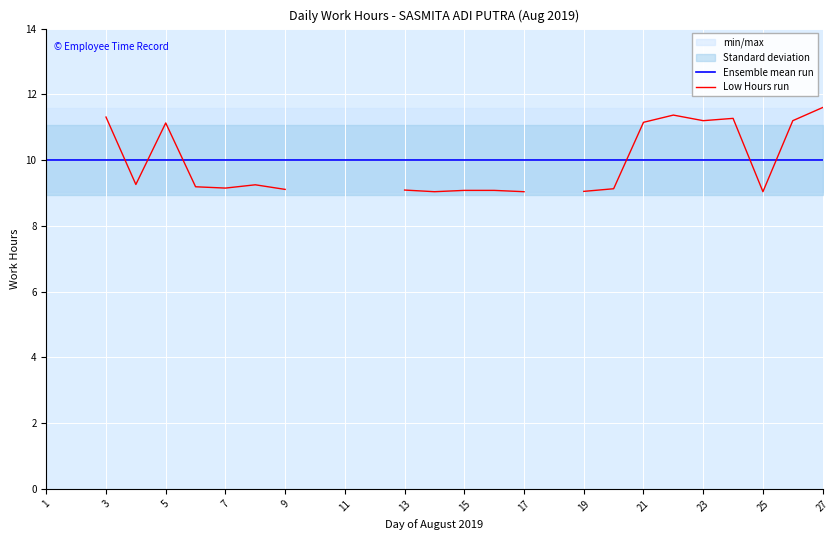

Read the Ensemble mean run value at 13.

10.0